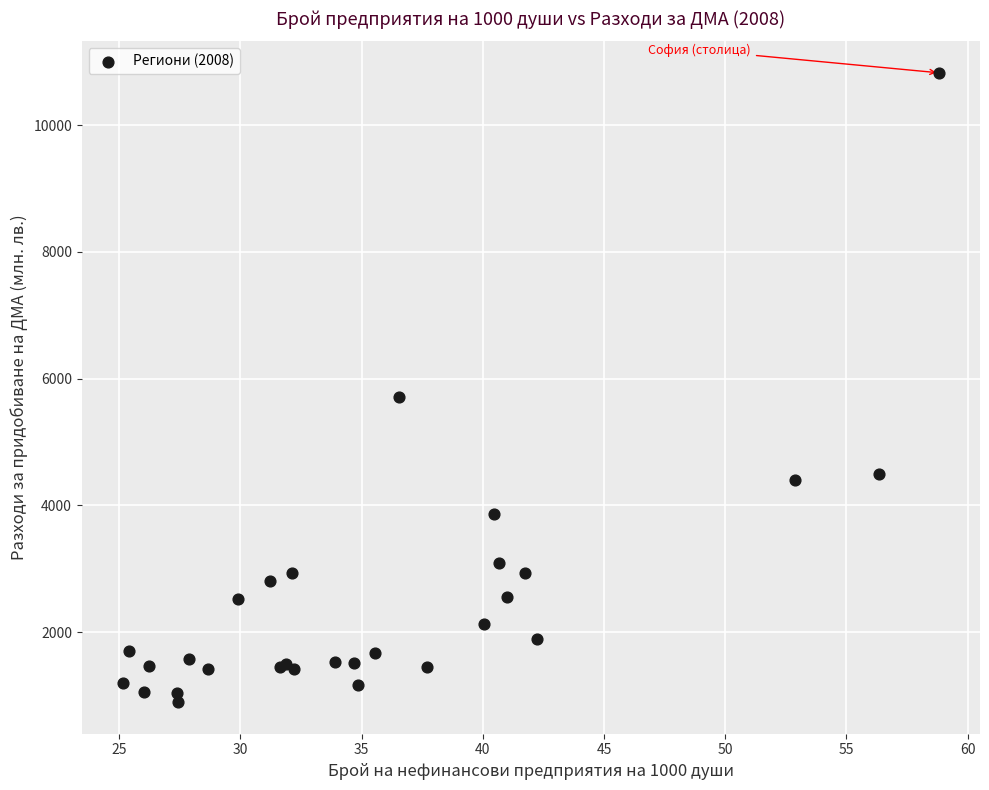

What Y value in the scatter plot is closest to 5859?

5706.9